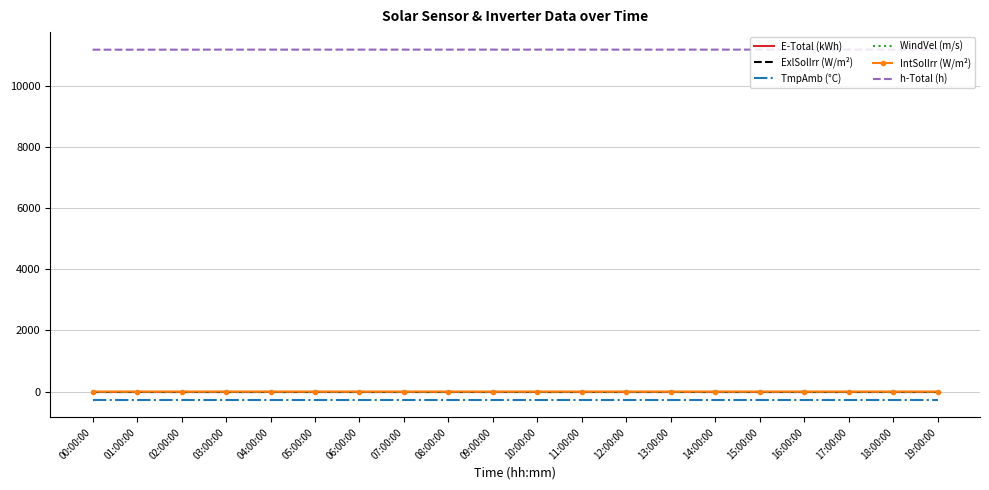

Which category has the lowest value in the E-Total (kWh) series?

00:00:00